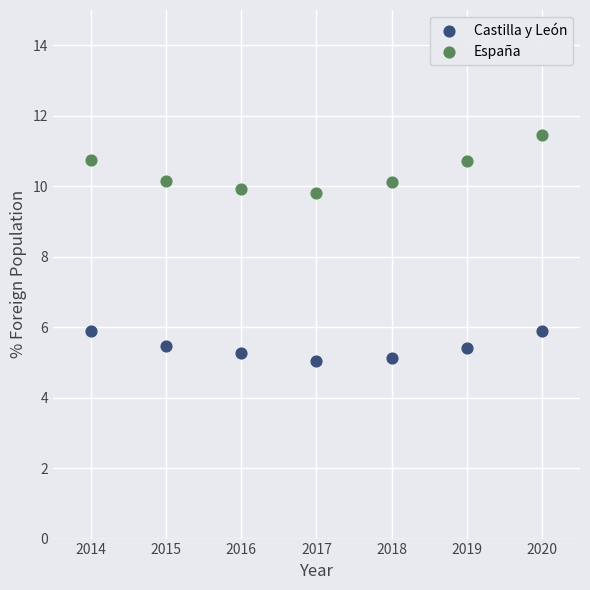

Which series has the largest Y range (max minus min)?

España